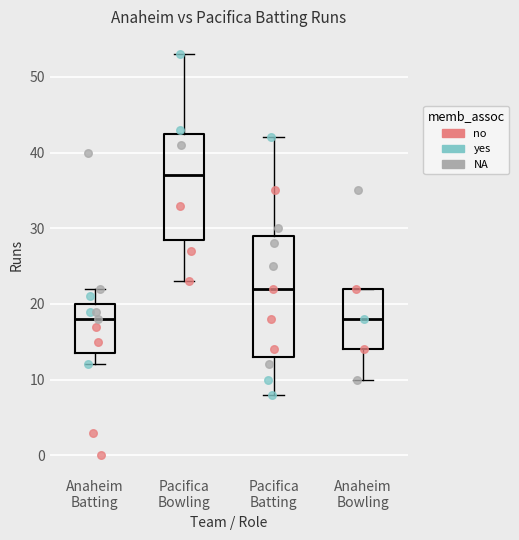

Where is the lower edge of the box for Pacifica Batting on the y-axis? The values are not printed on the chart, so give them approximately, as read against the axis.

13